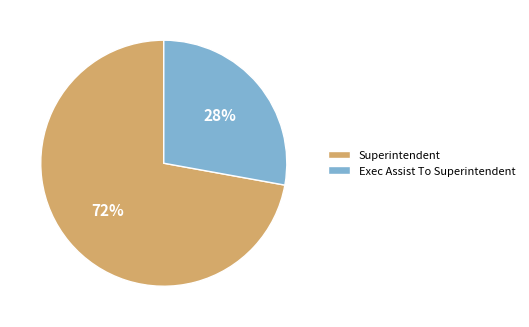

To the nearest percent, what is the combined percentage of Exec Assist To Superintendent and Superintendent?

100%